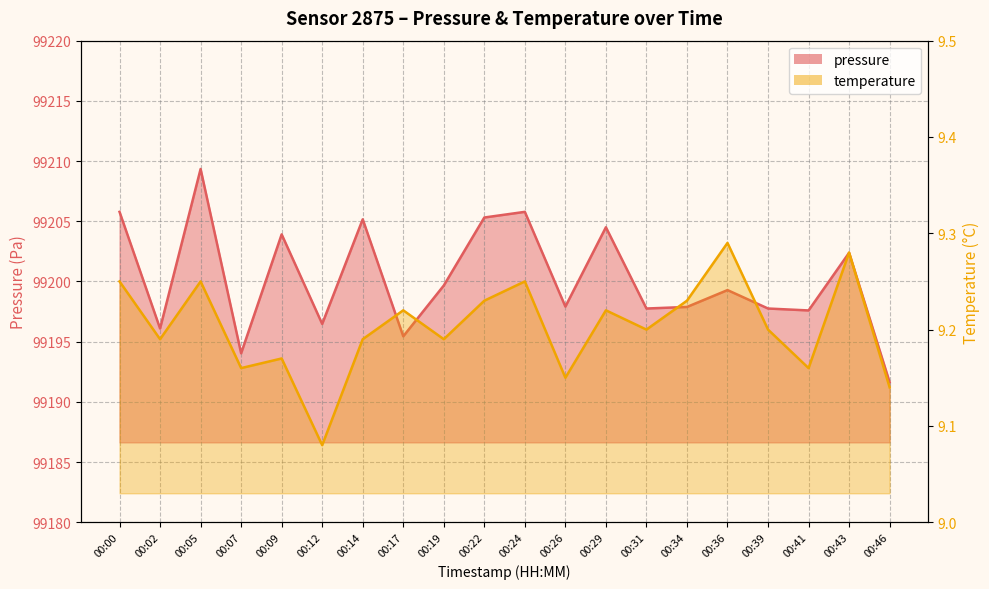

Which series has the widest spread of values?

pressure